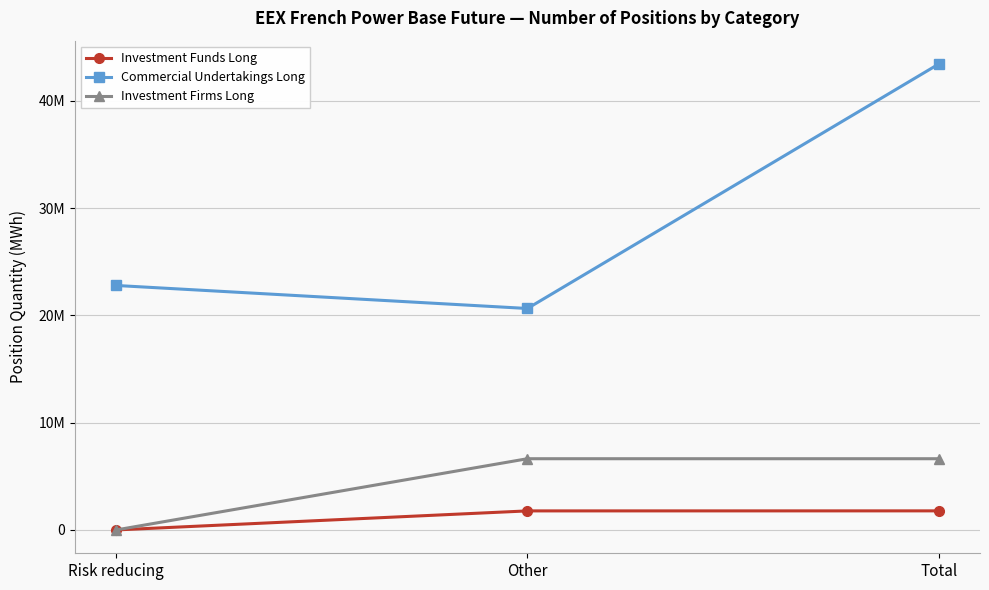

Is this an area chart (filled region under the line)?

No